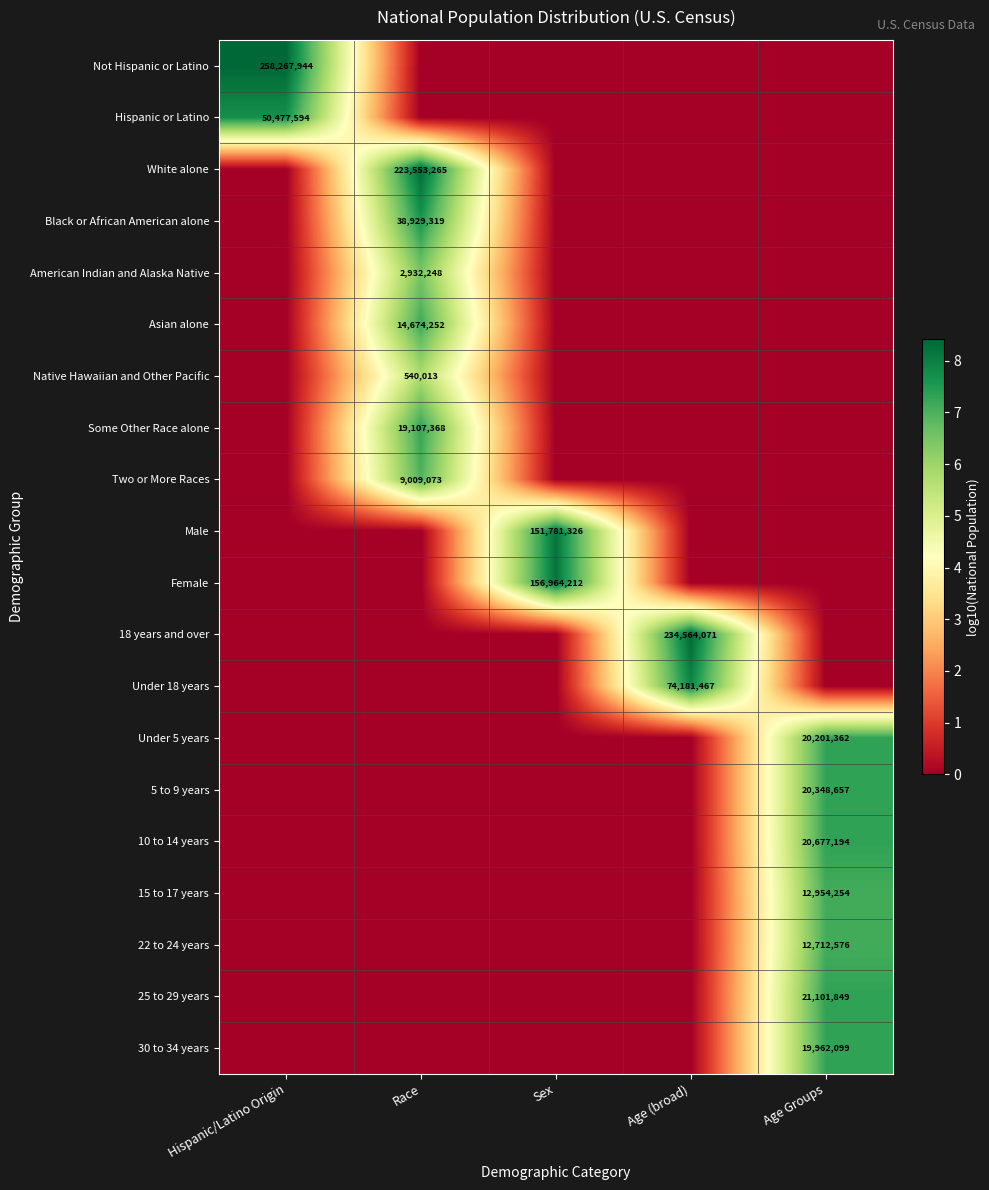

Between Age Groups and Race, which is larger?

Age Groups